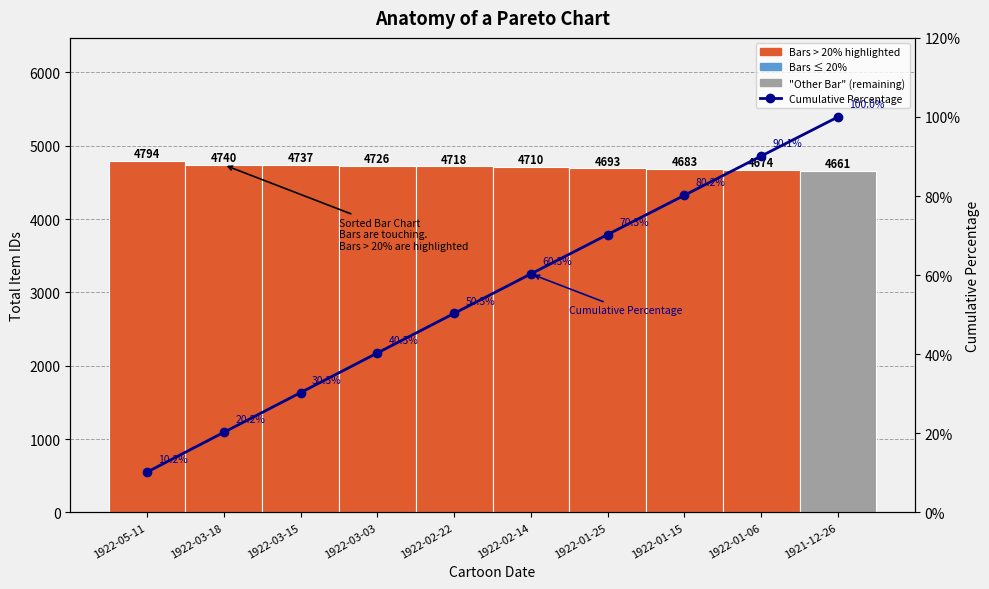

How many series are shown in this chart?

2